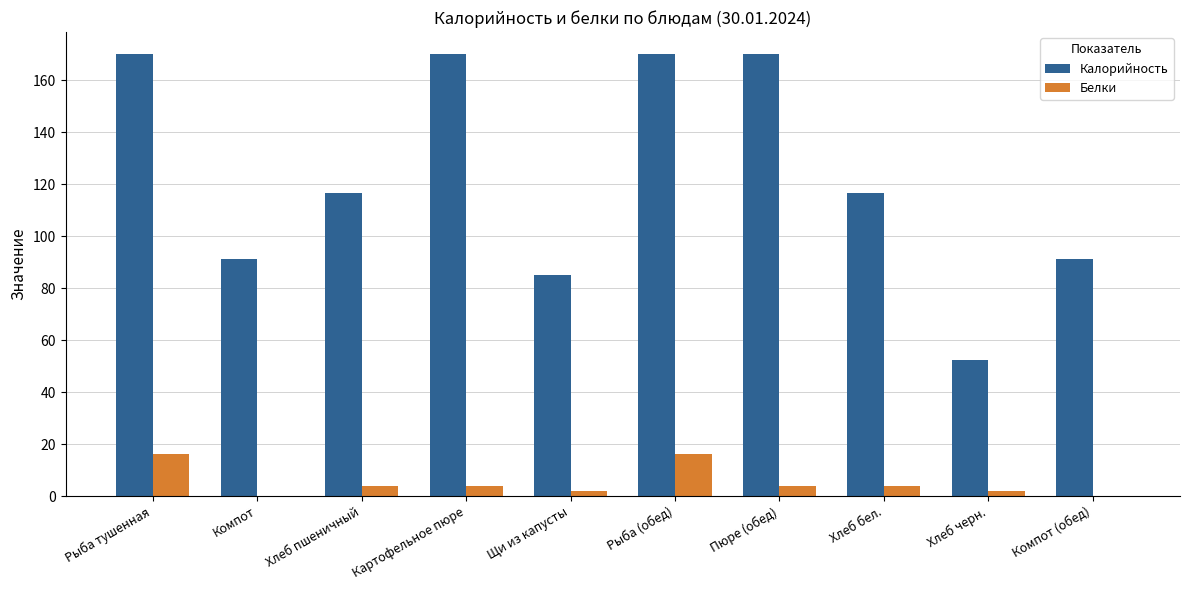

The value of Калорийность at Рыба (обед) is 170.0. True or false?

True